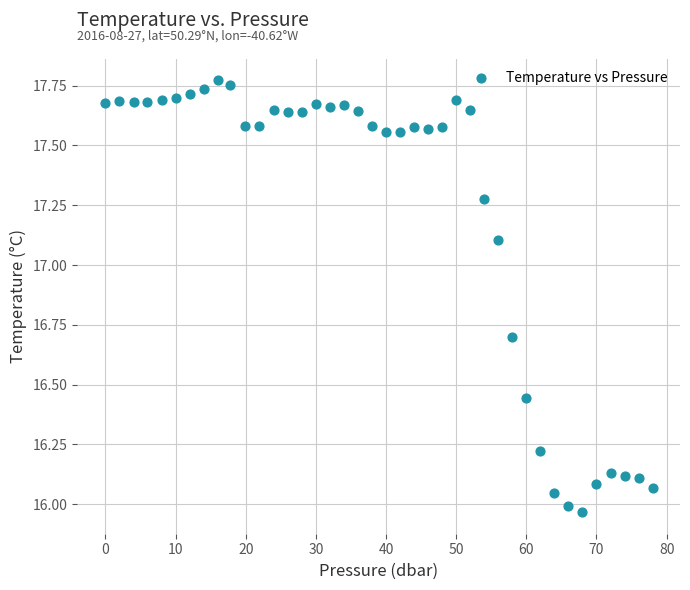

What is the range of Y values (max minus min)?

1.8